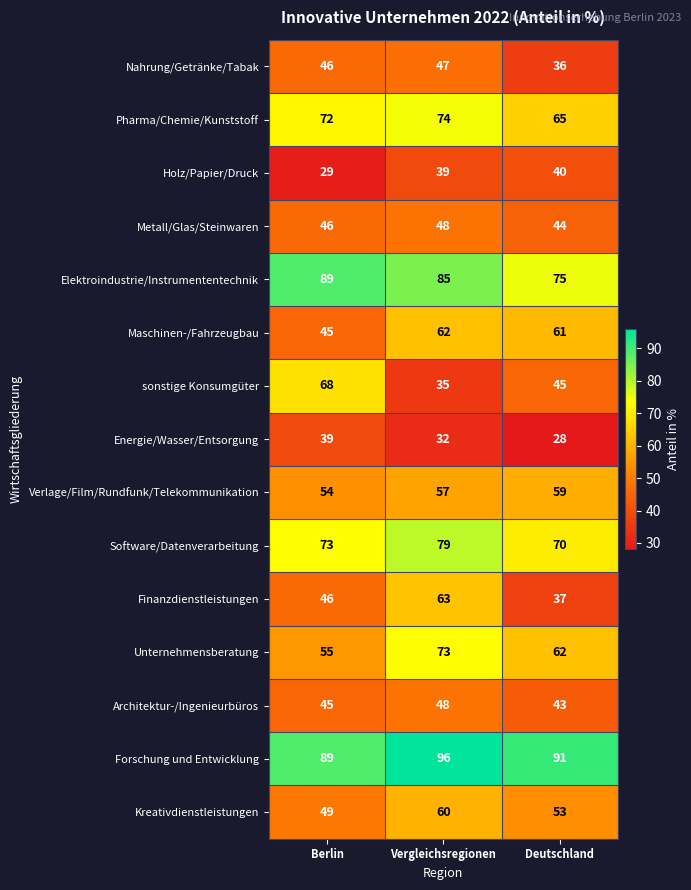

At which category is the sum across all series the highest?

Vergleichsregionen